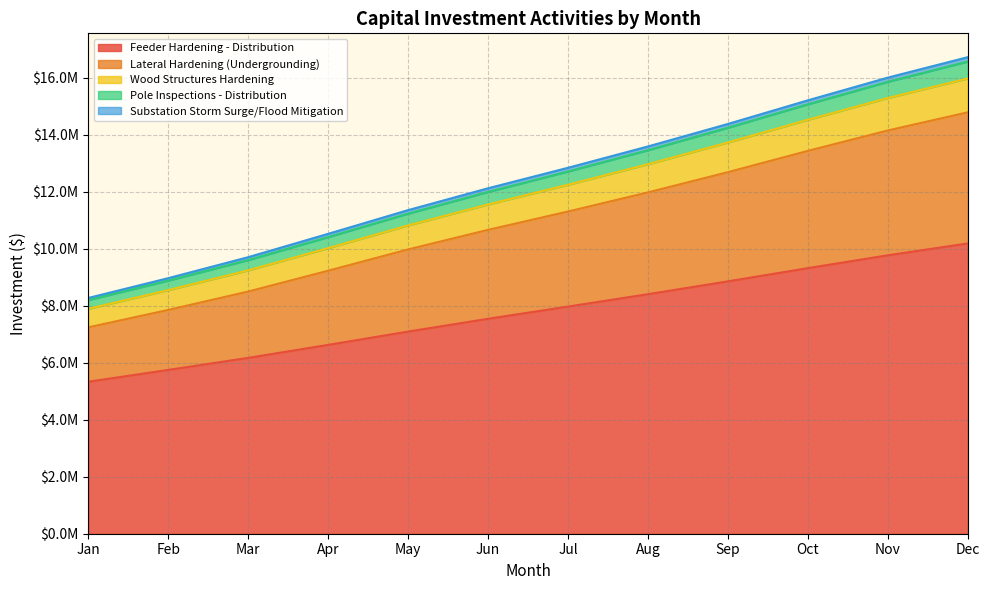

True or false: Feeder Hardening - Distribution and Wood Structures Hardening intersect in this chart.

False